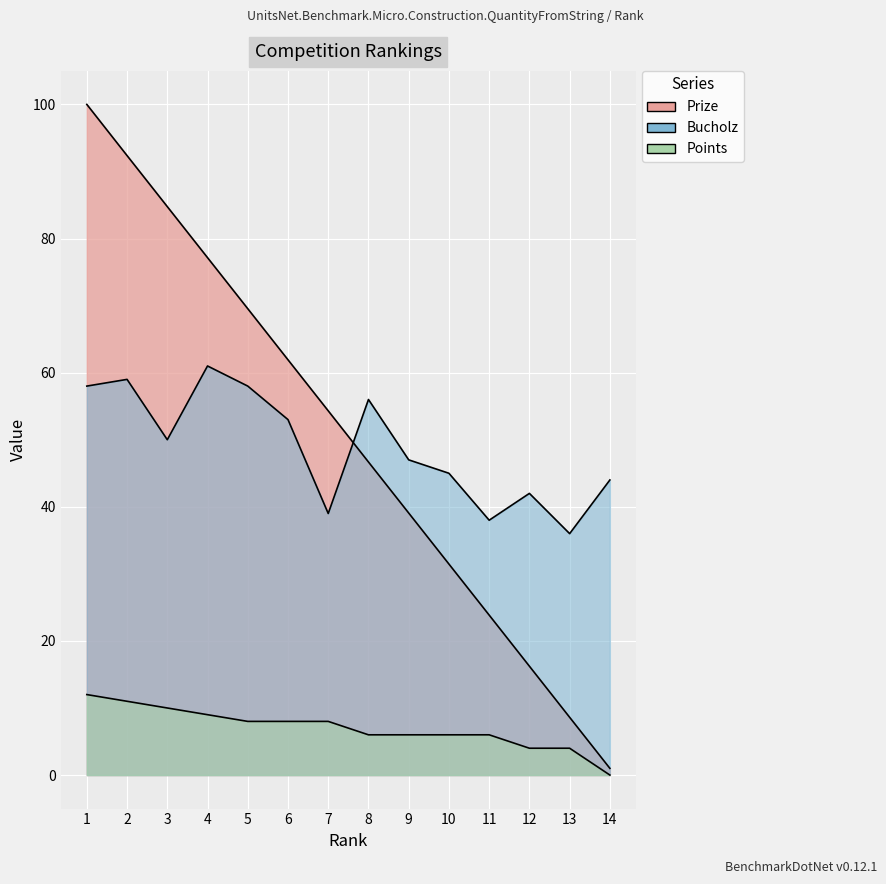

How many data points in Prize are less than 54?

7